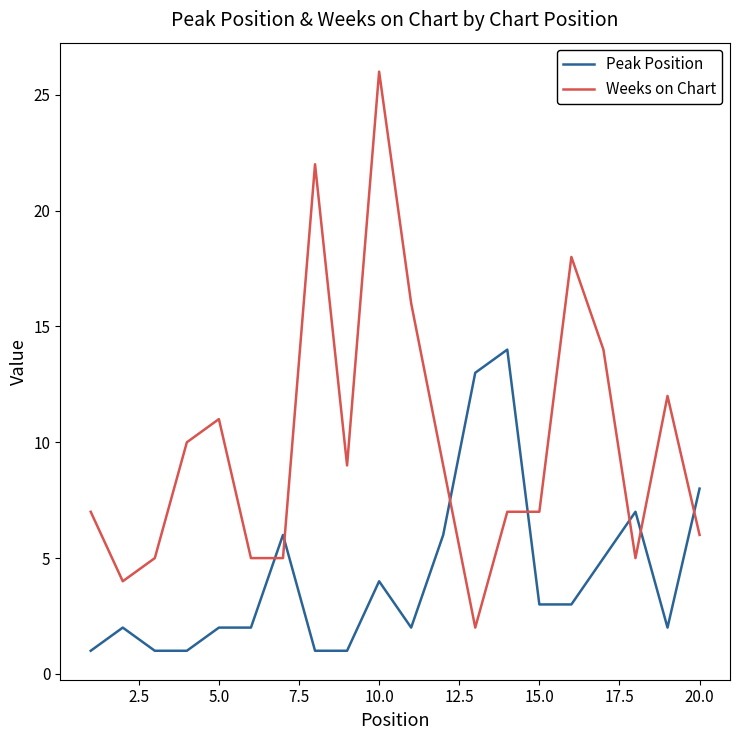

Rank the series by their maximum value, from lowest to highest.

Peak Position, Weeks on Chart